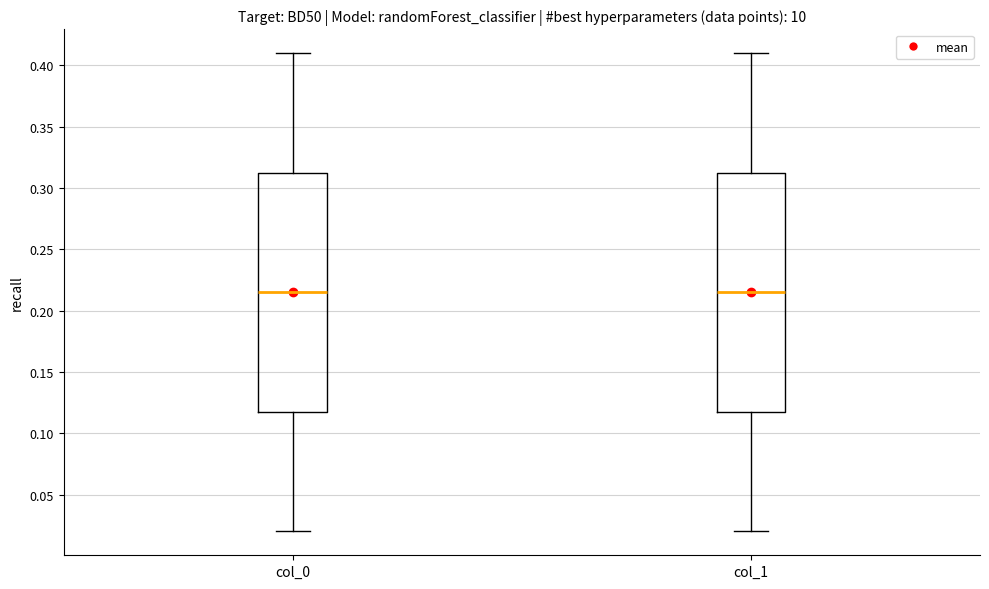

Reading left to right, read every box against the y-axis: the position of its median line, the range the box covers, and the ends of its whiskers. The values are not printed on the chart, so give them approximately, as read against the axis.

col_0: median 0.215, box 0.120 to 0.315, whiskers 0.020 to 0.410
col_1: median 0.215, box 0.120 to 0.315, whiskers 0.020 to 0.410